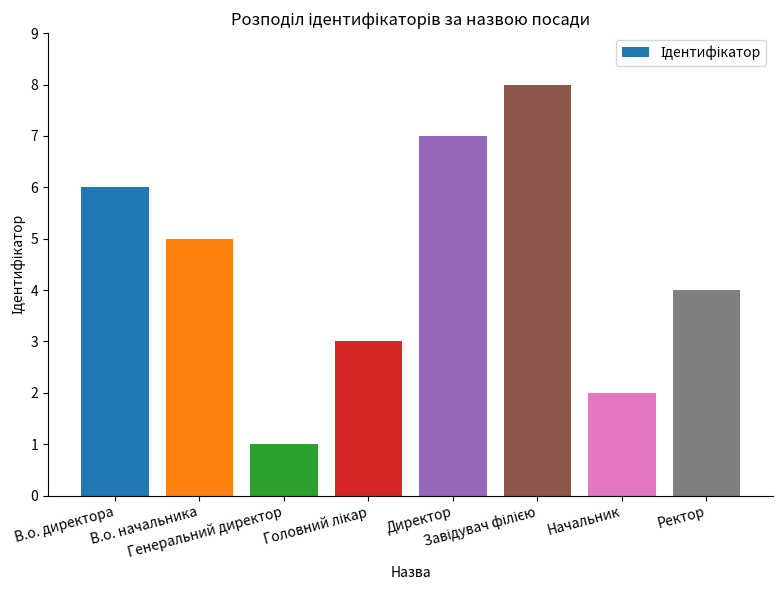

What is the sum of all values?

36